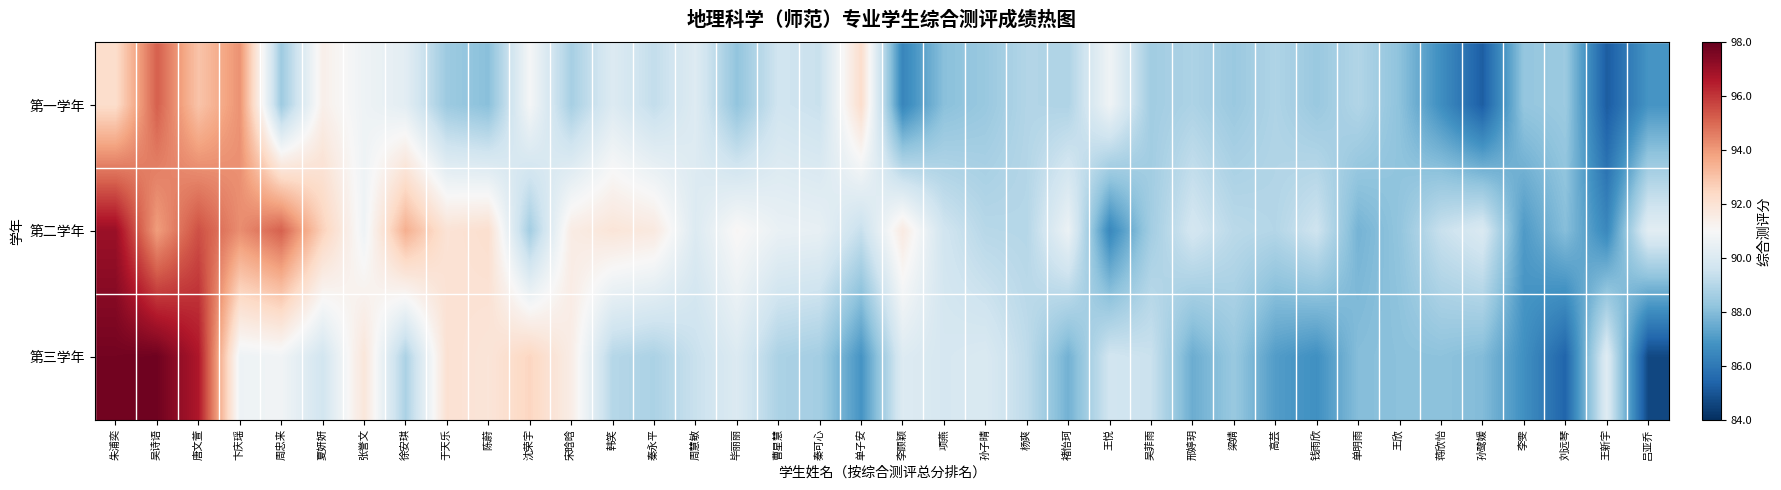

Rank the series by their average value, from highest to lowest.

第二学年, 第三学年, 第一学年